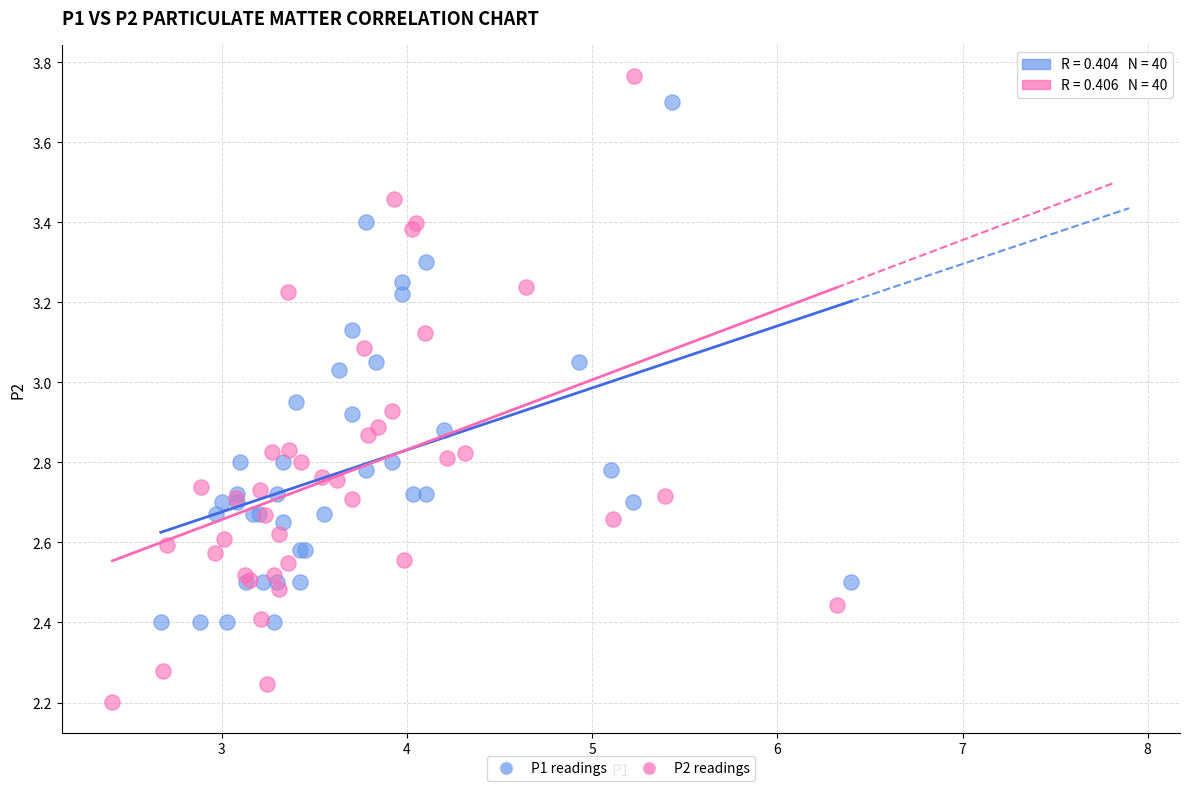

Which series has the widest spread of Y values?

P2 readings